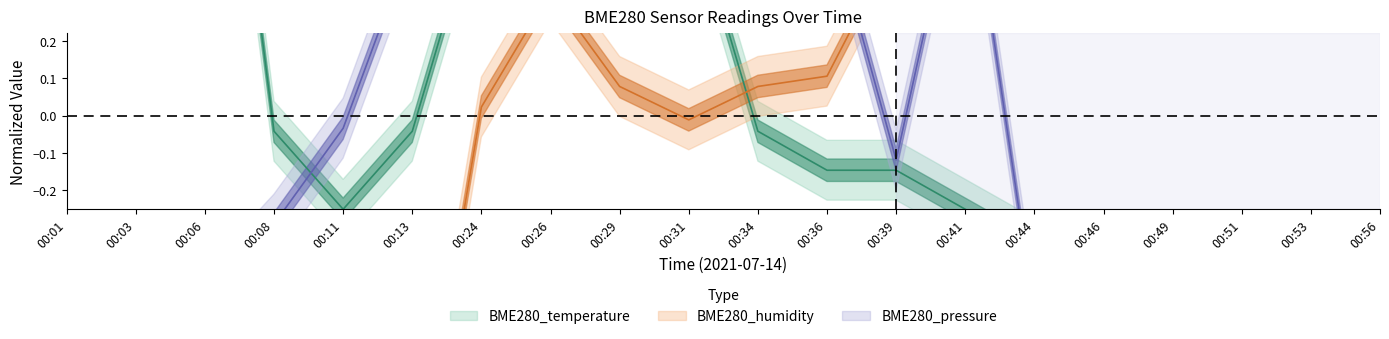

The BME280_humidity series shows -1.9 at 00:03. True or false?

False